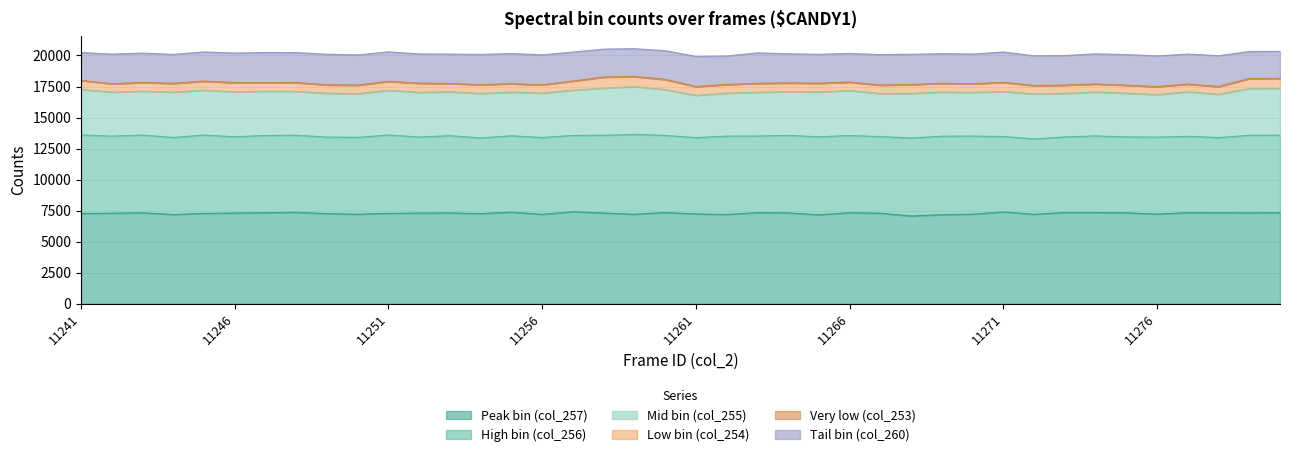

Reading left to right, extract all data points from this chart.

Peak bin (col_257): 11241=7274	11242=7296	11243=7325	11244=7188	11245=7281	11246=7310	11247=7336	11248=7370	11249=7259	11250=7215	11251=7284	11252=7305	11253=7318	11254=7263	11255=7380	11256=7206	11257=7412	11258=7313	11259=7213	11260=7352	11261=7239	11262=7195	11263=7342	11264=7322	11265=7169	11266=7333	11267=7298	11268=7070	11269=7177	11270=7215	11271=7398	11272=7206	11273=7355	11274=7351	11275=7328	11276=7224	11277=7341	11278=7331	11279=7323	11280=7333
High bin (col_256): 11241=6324	11242=6209	11243=6264	11244=6212	11245=6310	11246=6142	11247=6219	11248=6205	11249=6171	11250=6191	11251=6312	11252=6127	11253=6225	11254=6097	11255=6150	11256=6187	11257=6146	11258=6260	11259=6429	11260=6212	11261=6145	11262=6311	11263=6170	11264=6243	11265=6281	11266=6221	11267=6170	11268=6285	11269=6323	11270=6296	11271=6075	11272=6074	11273=6086	11274=6171	11275=6111	11276=6202	11277=6147	11278=6058	11279=6249	11280=6249
Mid bin (col_255): 11241=3662	11242=3544	11243=3531	11244=3653	11245=3617	11246=3619	11247=3564	11248=3536	11249=3529	11250=3517	11251=3595	11252=3602	11253=3530	11254=3582	11255=3523	11256=3573	11257=3644	11258=3802	11259=3847	11260=3689	11261=3403	11262=3459	11263=3522	11264=3525	11265=3613	11266=3627	11267=3466	11268=3590	11269=3556	11270=3513	11271=3627	11272=3623	11273=3508	11274=3533	11275=3524	11276=3427	11277=3586	11278=3486	11279=3764	11280=3764
Low bin (col_254): 11241=724	11242=671	11243=695	11244=696	11245=722	11246=736	11247=678	11248=708	11249=669	11250=687	11251=718	11252=727	11253=667	11254=706	11255=668	11256=661	11257=732	11258=877	11259=808	11260=804	11261=706	11262=692	11263=712	11264=694	11265=697	11266=670	11267=674	11268=706	11269=698	11270=694	11271=725	11272=669	11273=658	11274=643	11275=637	11276=634	11277=618	11278=611	11279=795	11280=795
Very low (col_253): 11241=9	11242=4	11243=15	11244=11	11245=8	11246=12	11247=3	11248=12	11249=5	11250=7	11251=8	11252=13	11253=5	11254=3	11255=5	11256=13	11257=10	11258=19	11259=19	11260=19	11261=10	11262=6	11263=12	11264=10	11265=7	11266=9	11267=8	11268=11	11269=9	11270=6	11271=15	11272=10	11273=10	11274=11	11275=6	11276=4	11277=8	11278=16	11279=15	11280=15
Tail bin (col_260): 11241=2244	11242=2391	11243=2363	11244=2332	11245=2348	11246=2379	11247=2442	11248=2404	11249=2463	11250=2435	11251=2376	11252=2353	11253=2370	11254=2441	11255=2430	11256=2414	11257=2334	11258=2243	11259=2232	11260=2313	11261=2427	11262=2296	11263=2455	11264=2346	11265=2331	11266=2308	11267=2455	11268=2439	11269=2387	11270=2397	11271=2440	11272=2398	11273=2376	11274=2426	11275=2467	11276=2476	11277=2417	11278=2481	11279=2177	11280=2177